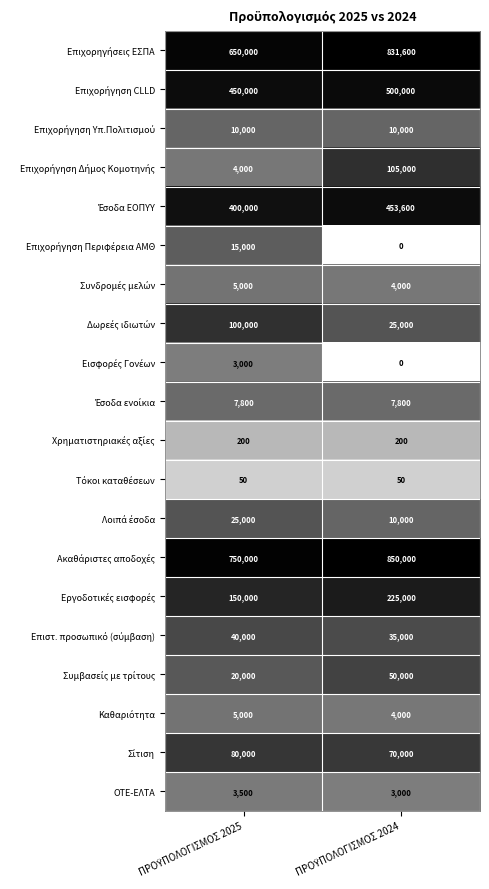

What is the average value of the ΟΤΕ-ΕΛΤΑ series?

3250